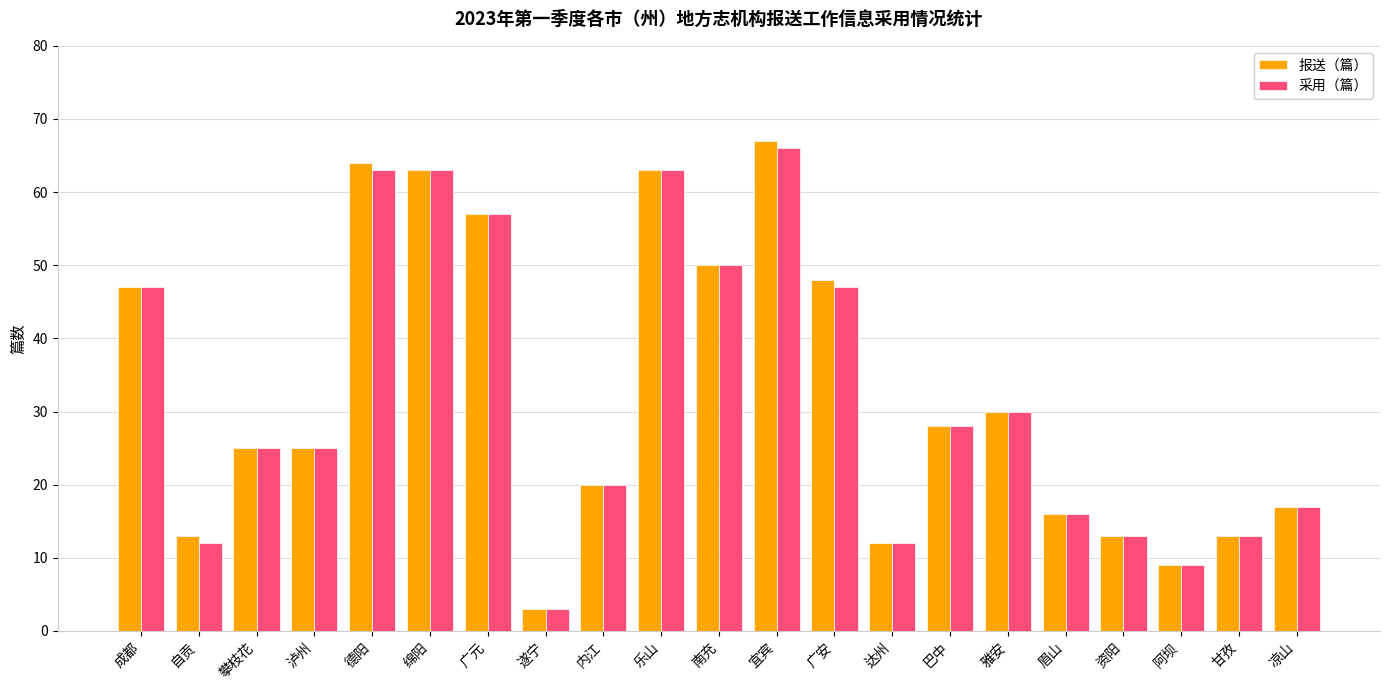

At which label is 采用（篇） closest to 34?

雅安